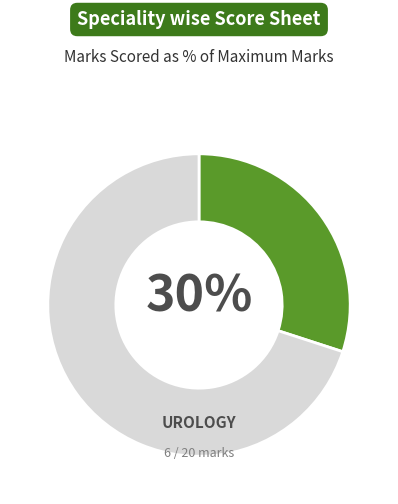

To the nearest percent, what is the difference between the largest and smallest slice percentages?

40%